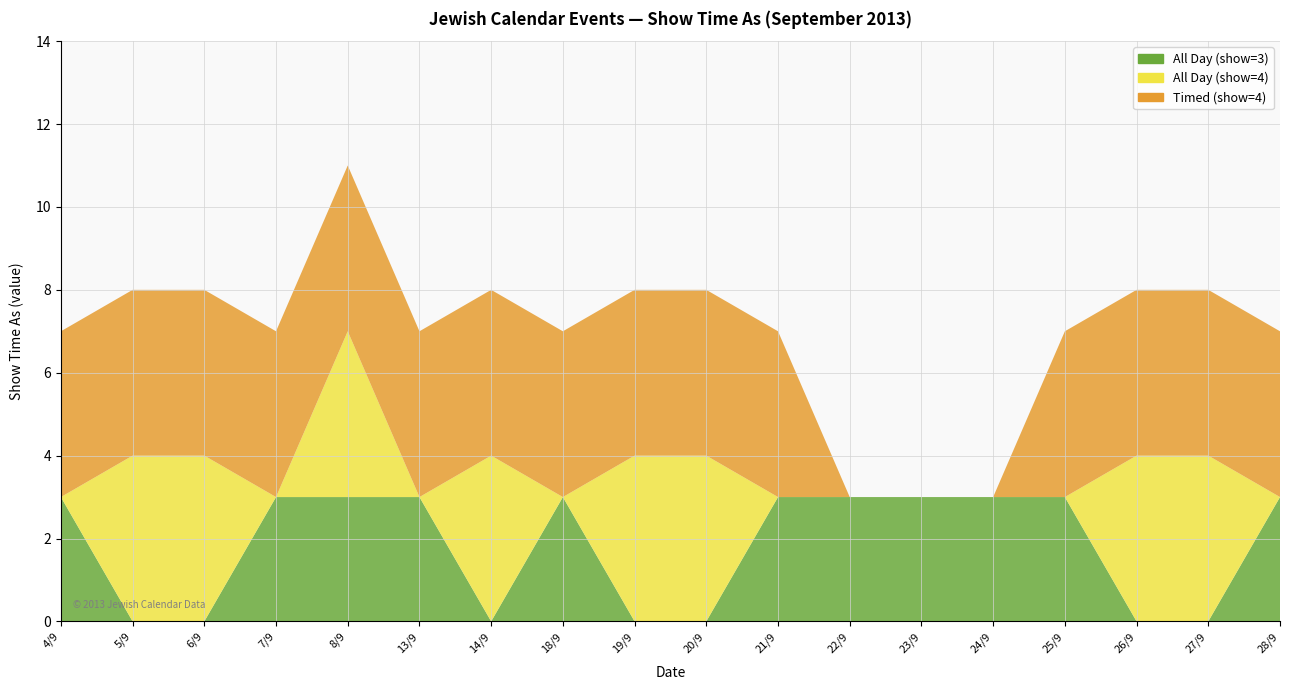

Reading right to left, list all the values displayed in this chart.

All Day (show=3): 3	0	0	3	3	3	3	3	0	0	3	0	3	3	3	0	0	3
All Day (show=4): 0	4	4	0	0	0	0	0	4	4	0	4	0	4	0	4	4	0
Timed (show=4): 4	4	4	4	0	0	0	4	4	4	4	4	4	4	4	4	4	4